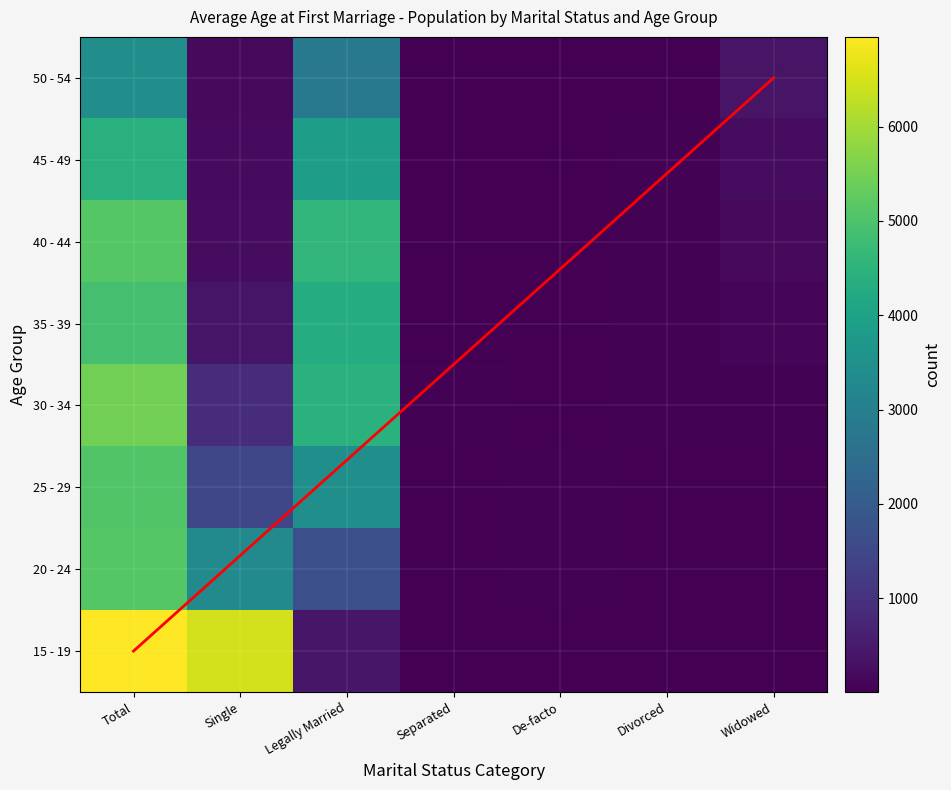

How many categories are shown in the chart?

7